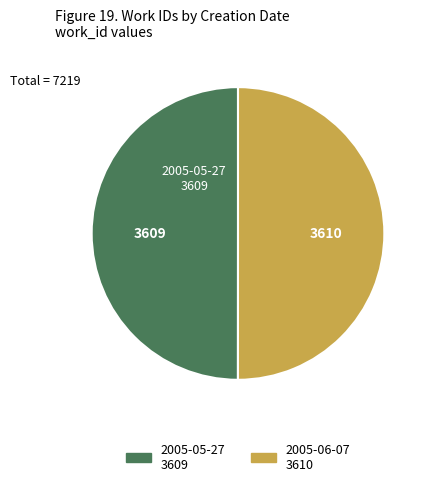

Approximately how many times larger is the value at 2005-05-27 compared to 2005-06-07?

1.0